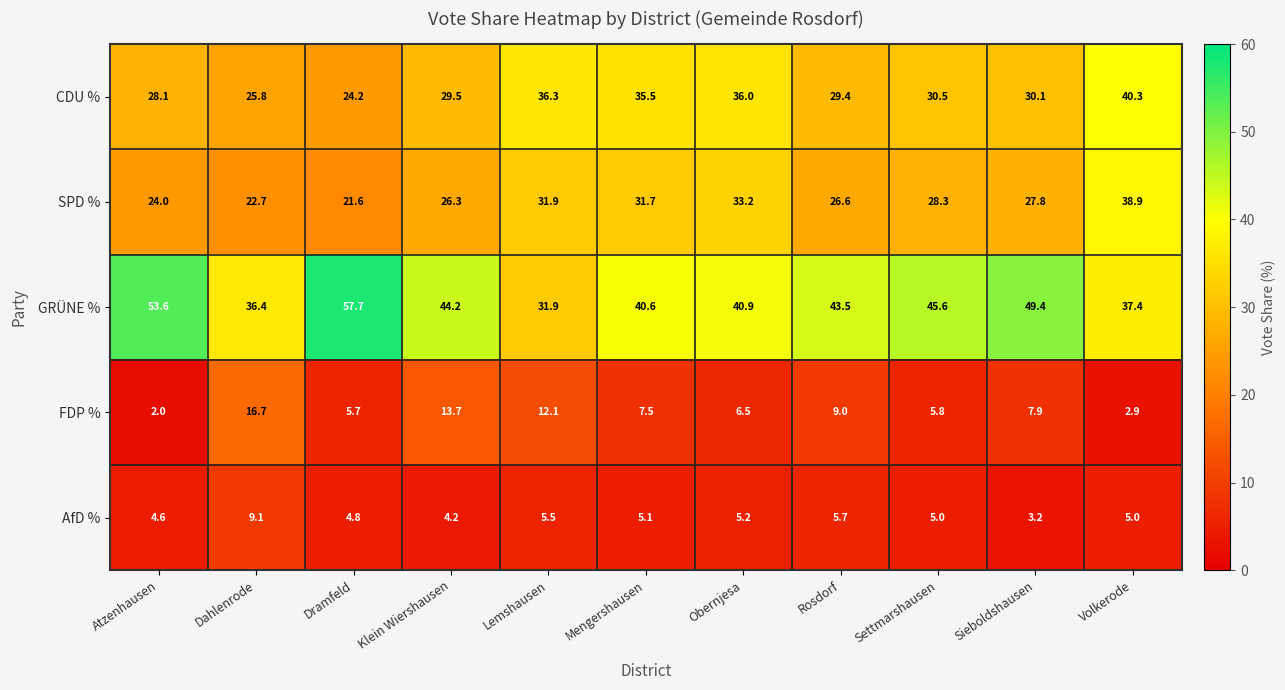

Which series has the widest spread of values?

GRÜNE %